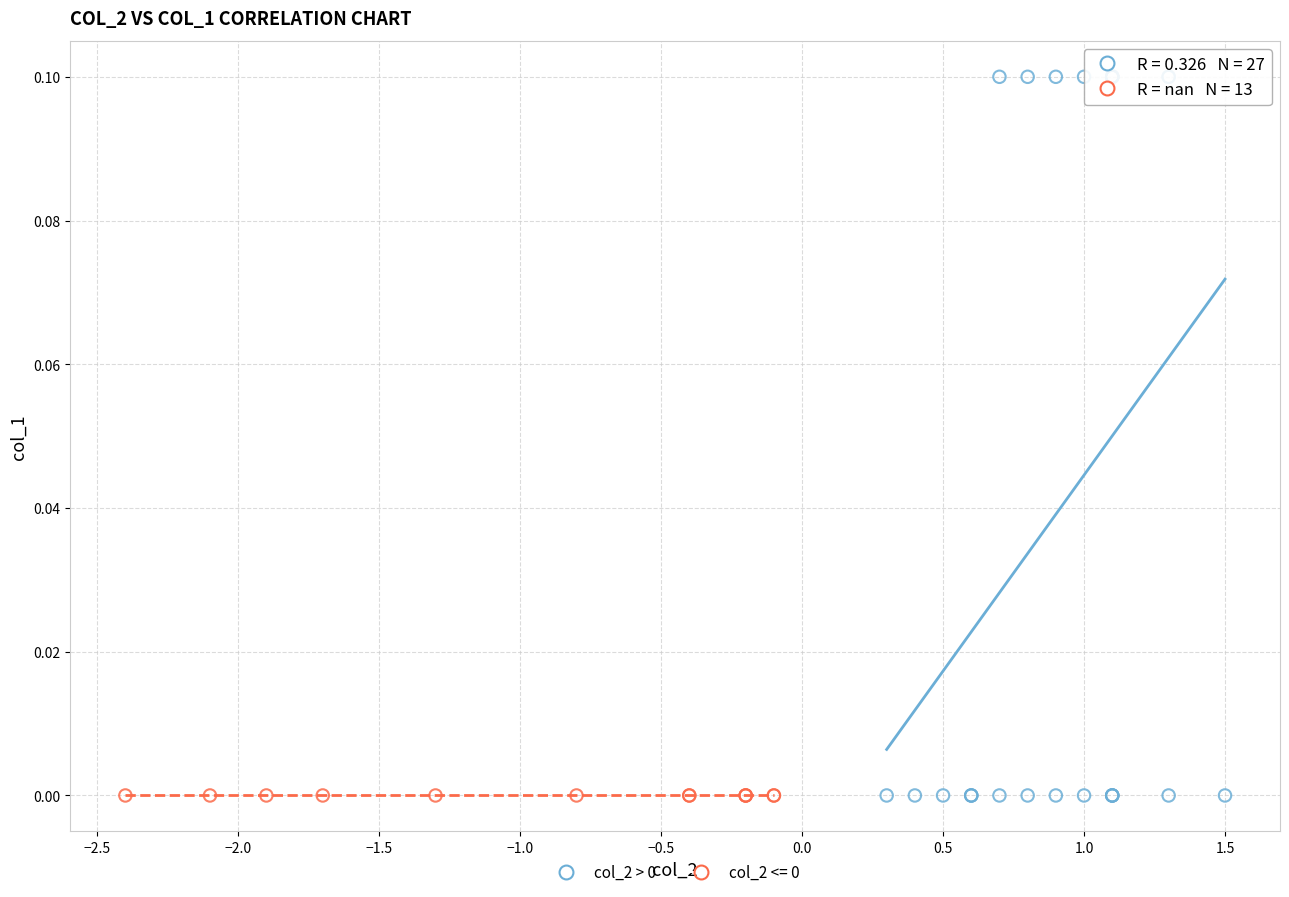

Which series reaches the maximum Y coordinate?

col_2 > 0